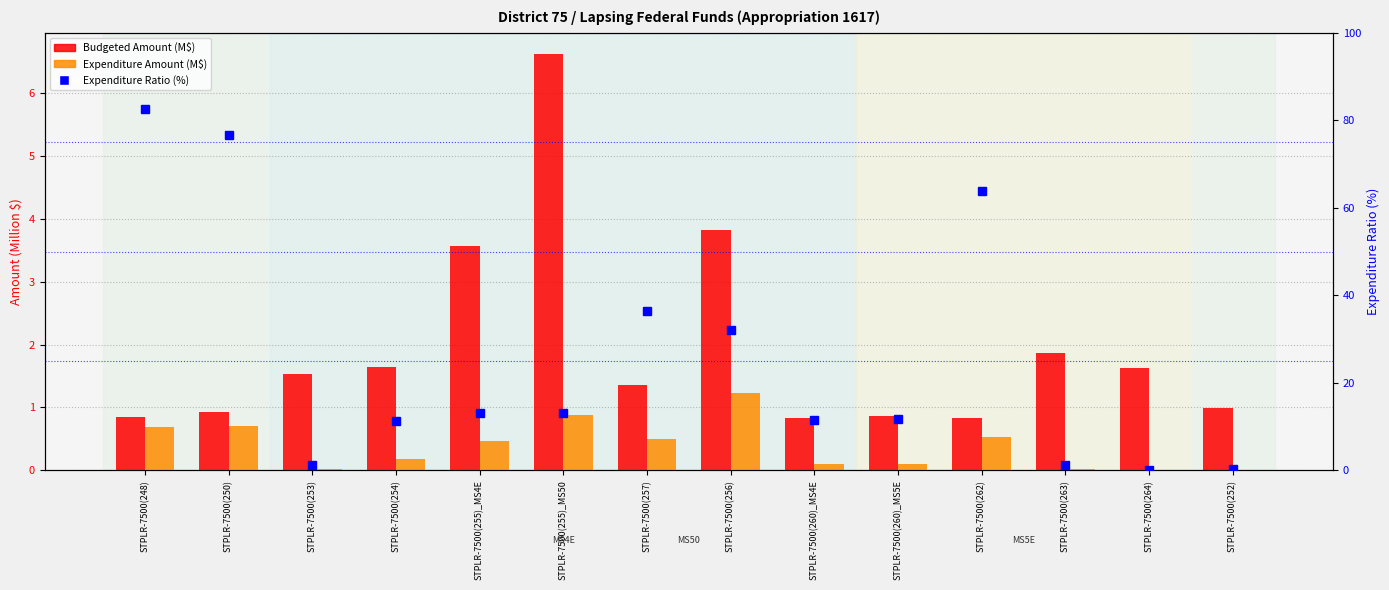

Are the bars grouped side by side (vs. stacked)?

Yes